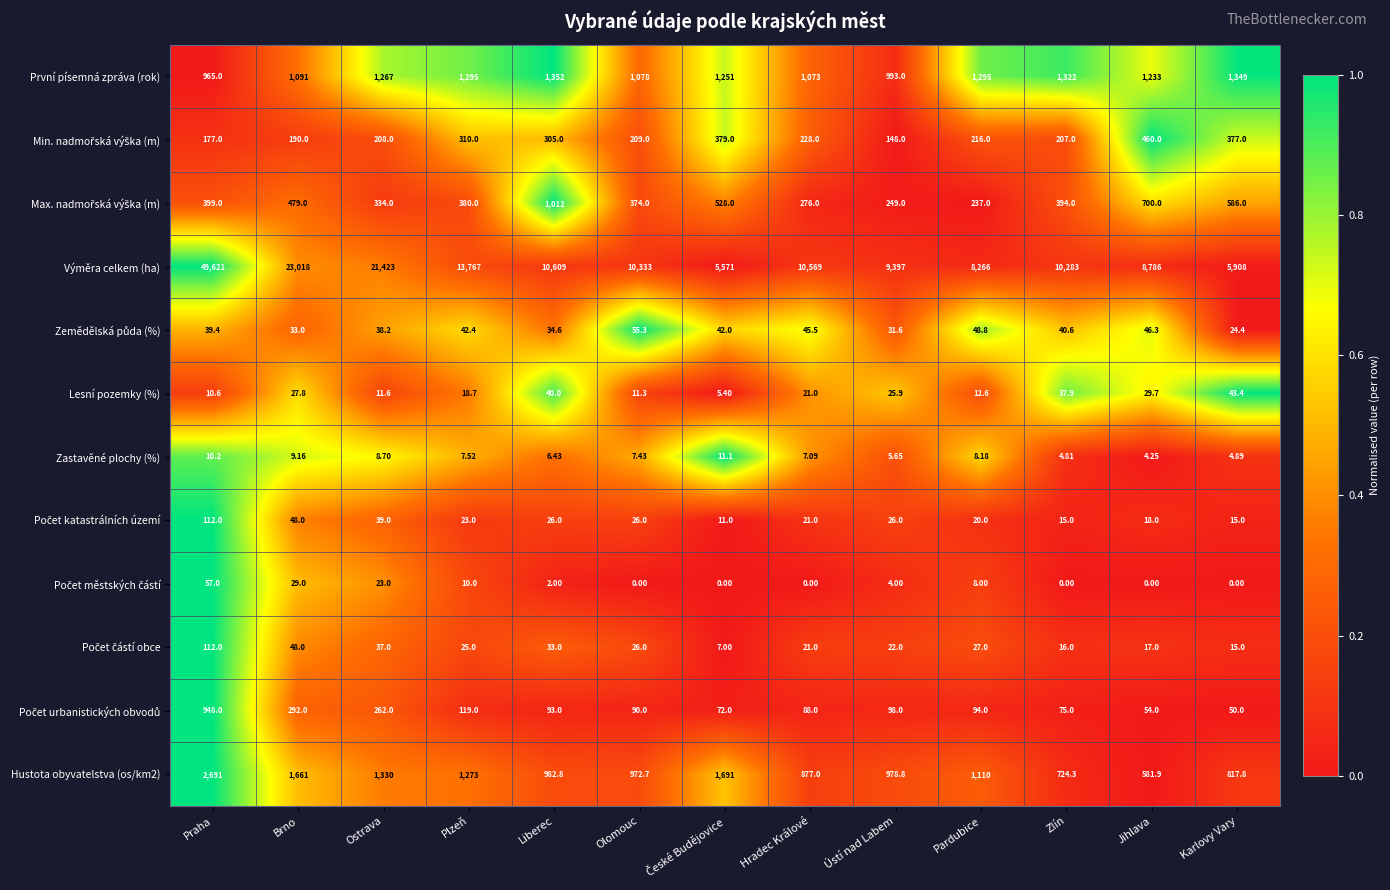

What is the difference between the highest and lowest values at Ostrava?

21414.3